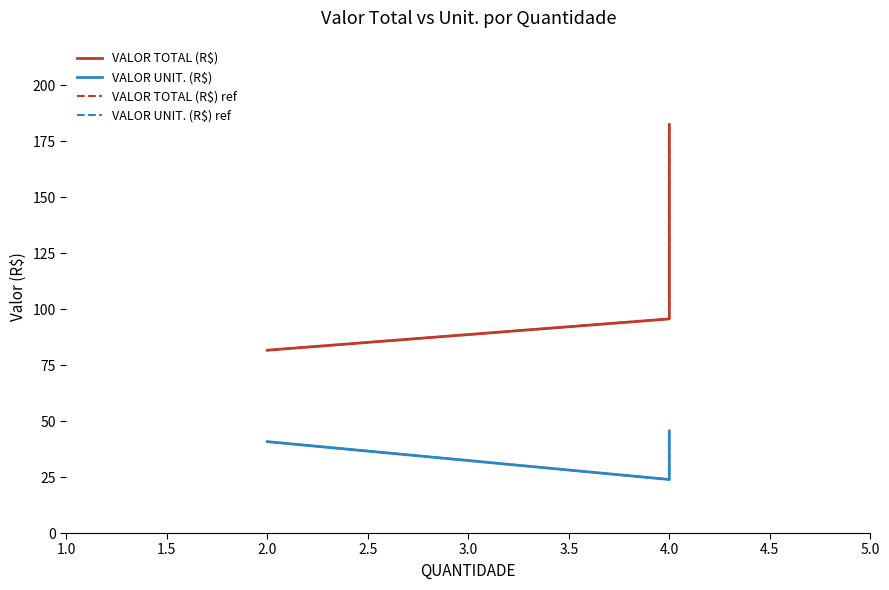

At which label does VALOR UNIT. (R$) ref reach its peak?

4.0